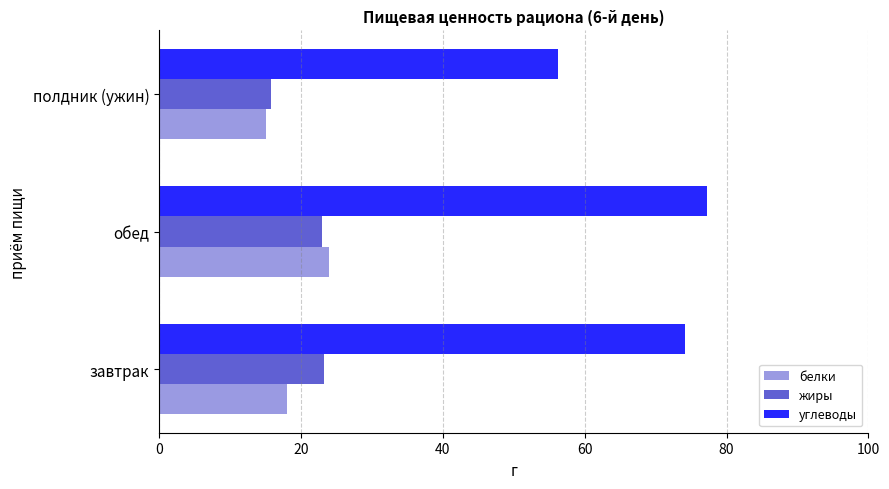

Rank the categories by углеводы value from lowest to highest.

полдник (ужин), завтрак, обед